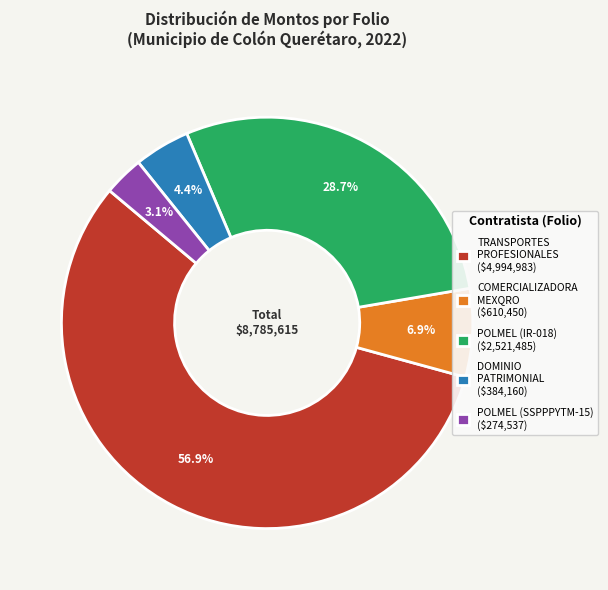

What percentage is NOT represented by POLMEL (SSPPPYTM-15) ($274,537)?

96.9%